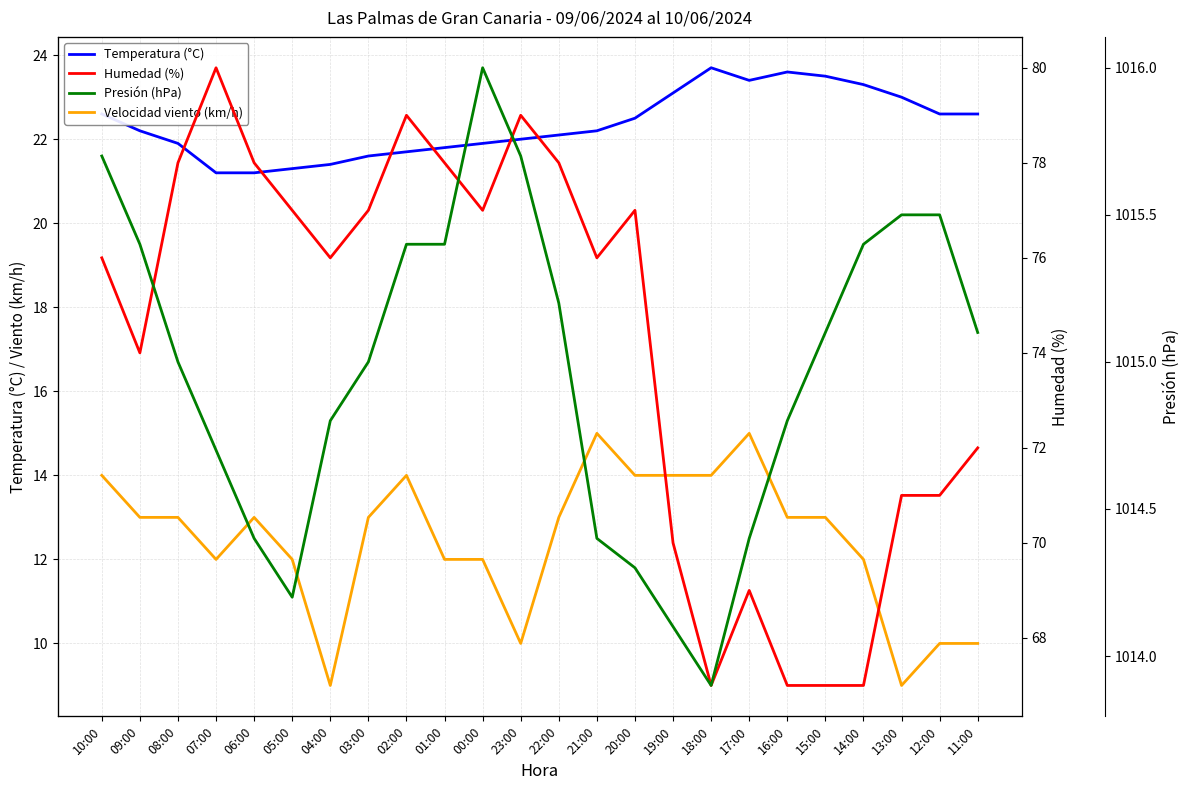

What is the minimum value shown in the chart?

9.0